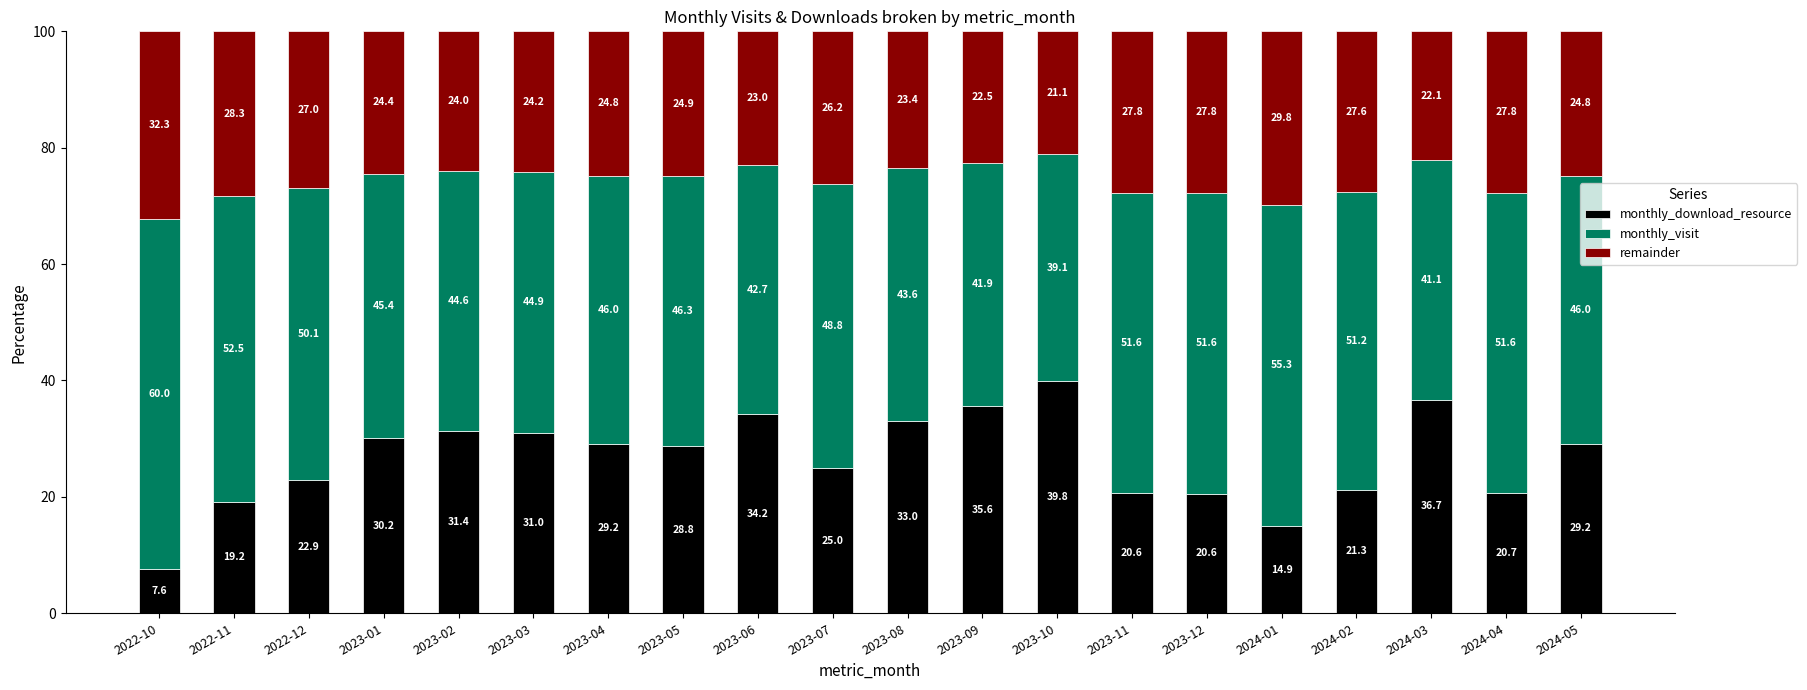

What is the total value across all series at 2023-02?

100.0